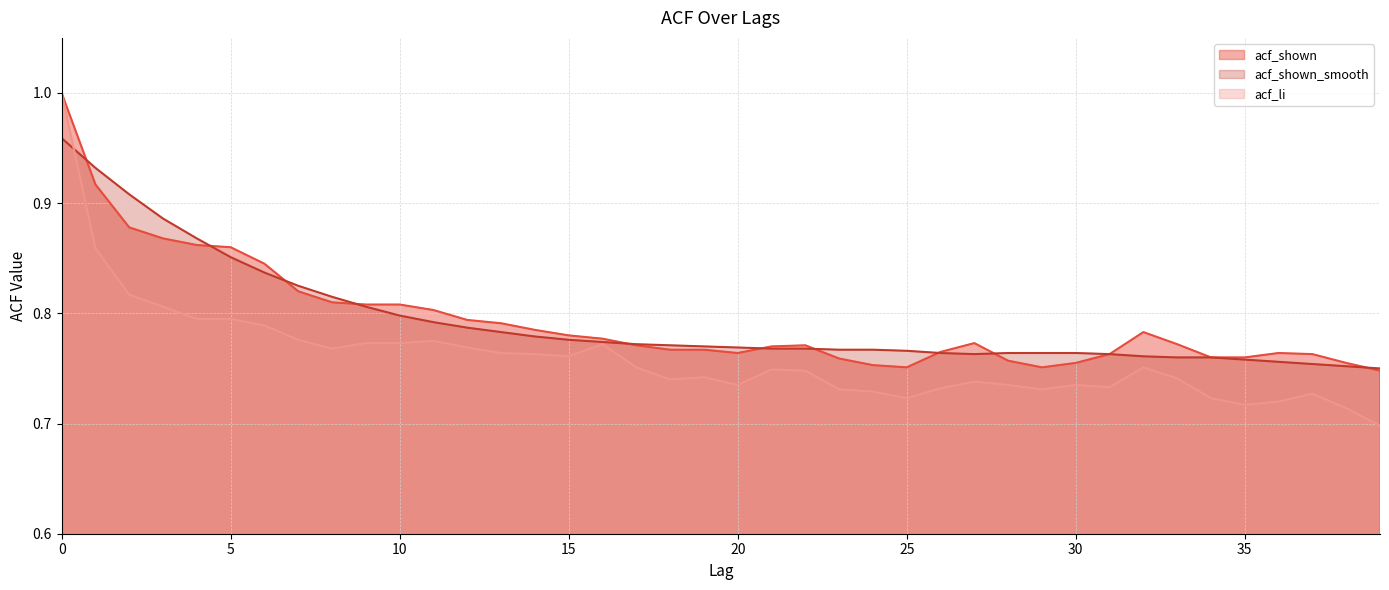

How many interior local peaks does the acf_shown series have?

4